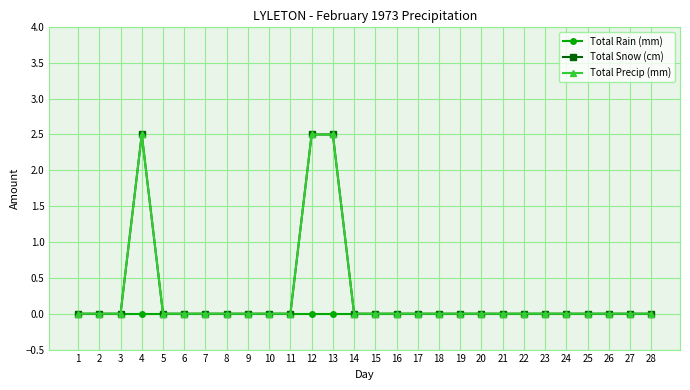

Does the chart have visible grid lines?

Yes